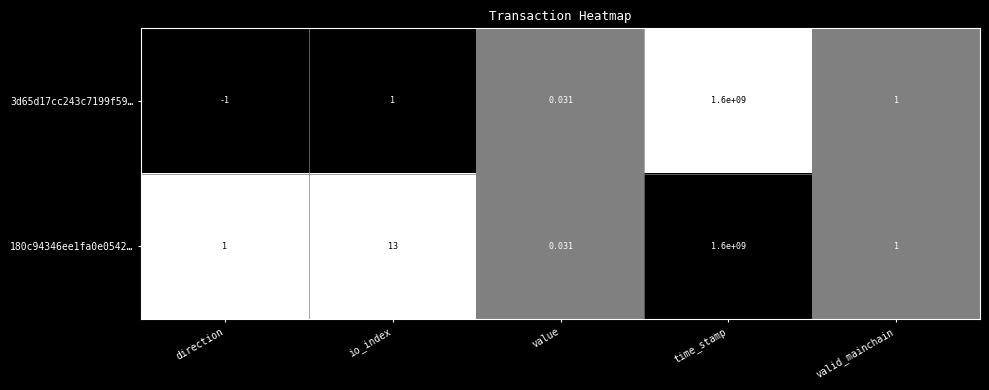

Is the value of 3d65d17cc243c7199f59… at direction greater than the value of 180c94346ee1fa0e0542… at time_stamp?

No